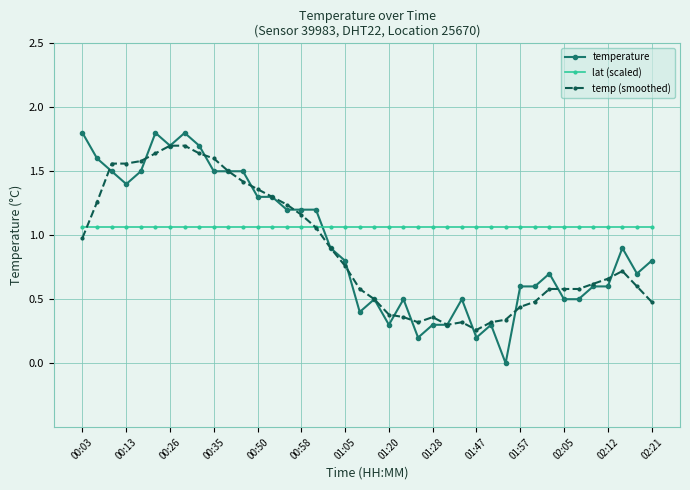

Which series ends up on top after the final intersection of lat (scaled) and temperature?

lat (scaled)